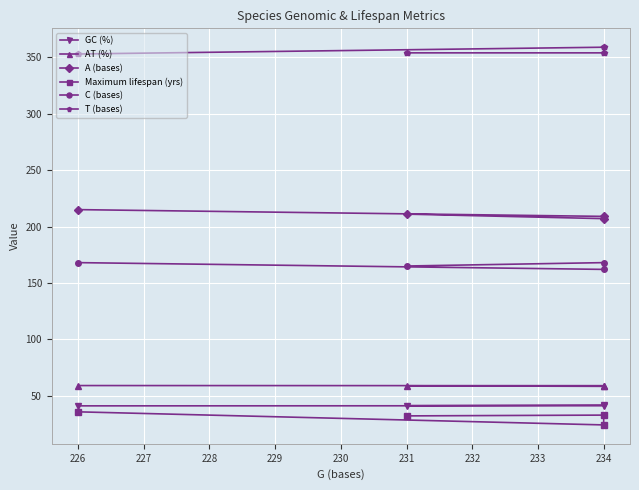

How many data points in GC (%) are above 41?

3